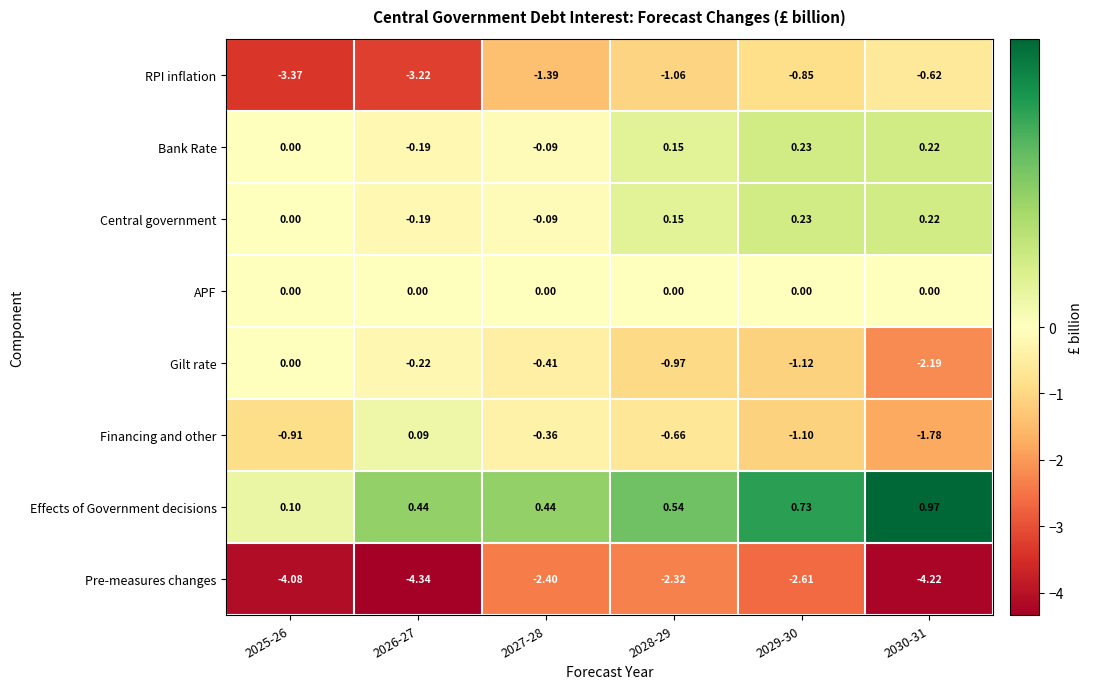

Which series has the largest total across all categories?

Effects of Government decisions